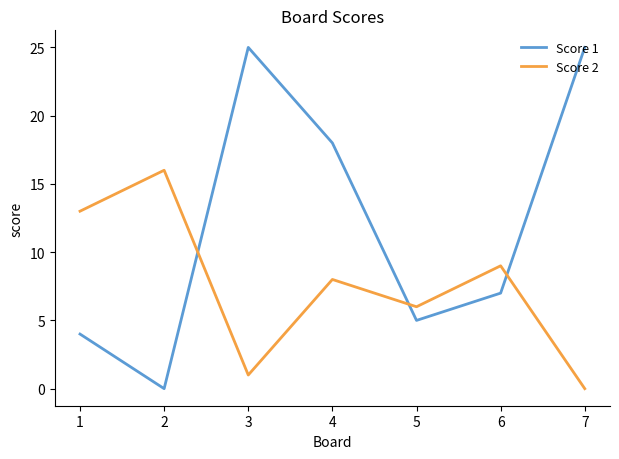

What is the maximum value for Score 2?

16